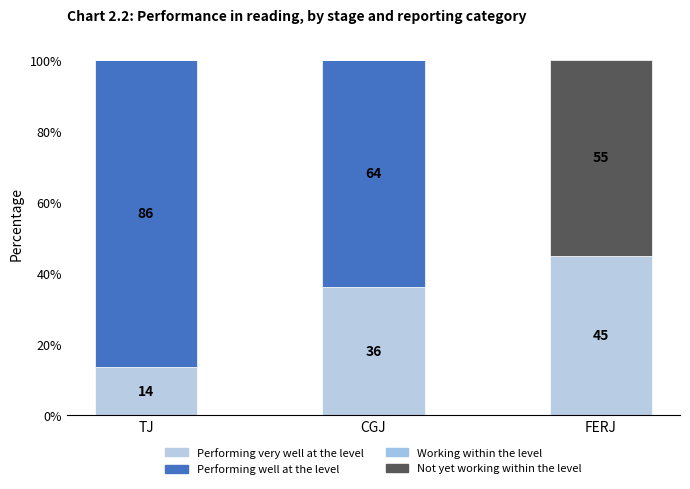

What is the total value across all series at TJ?

100.0